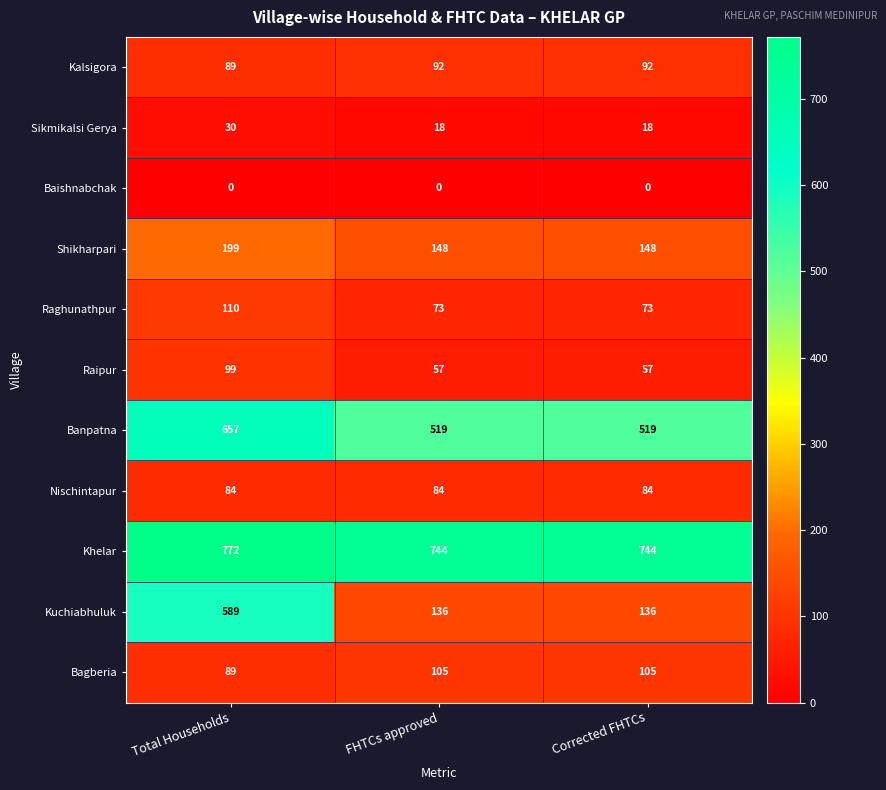

Which category has the highest value across all series?

Total Households